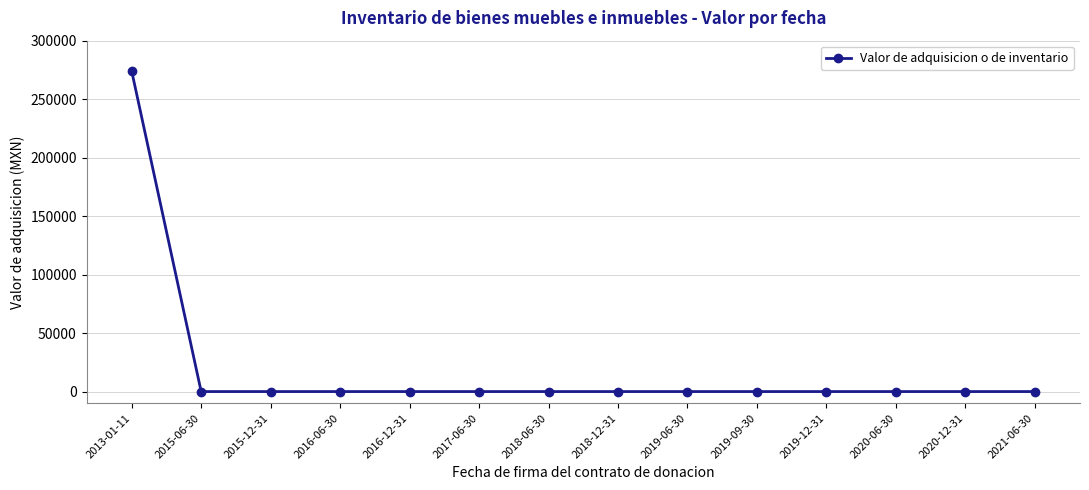

What is the difference between the maximum and minimum values?

274000